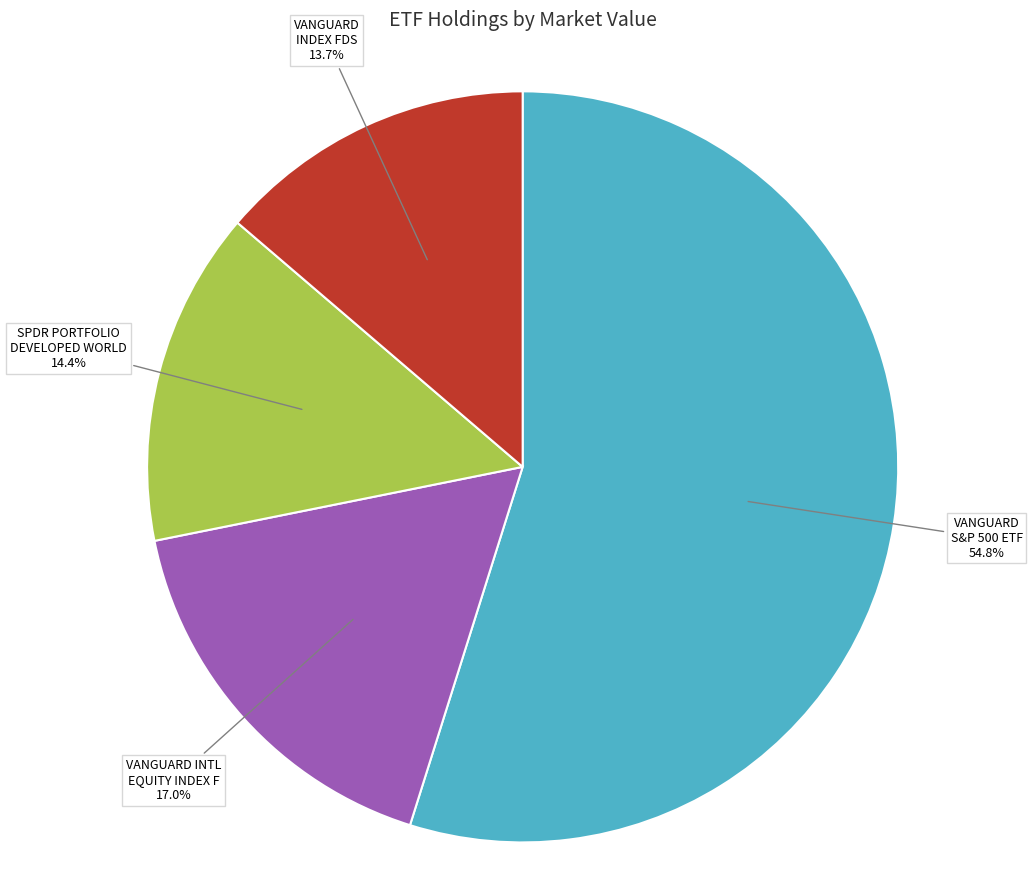

Is there any slice that represents more than half of the pie?

Yes